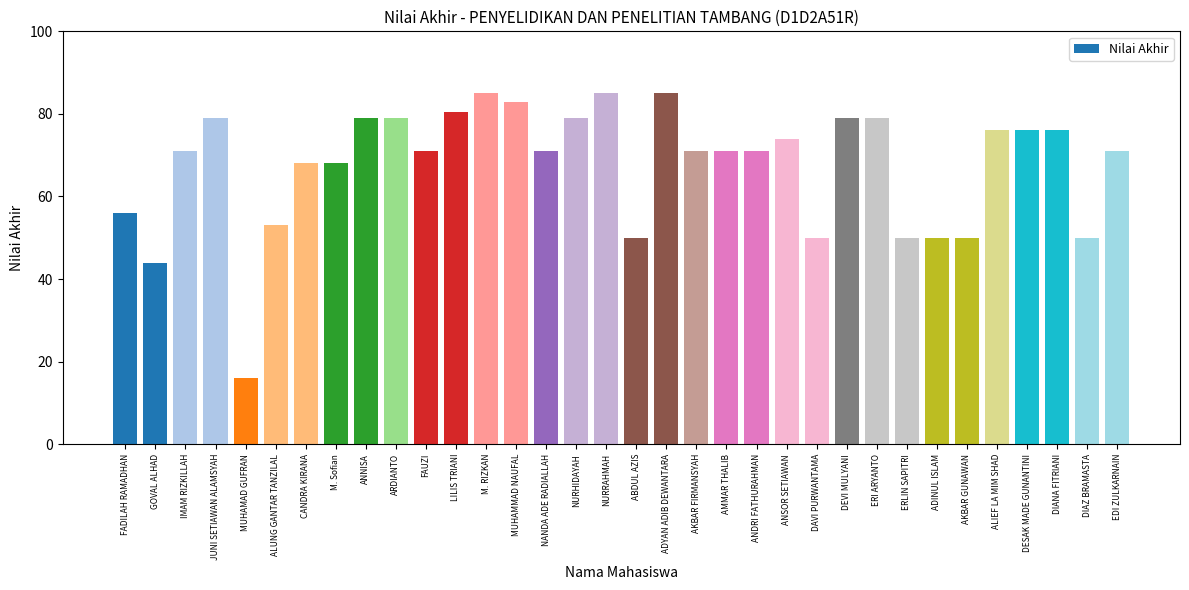

Reading left to right, extract all data points from this chart.

FADILAH RAMADHAN=56.0	GOVAL ALHAD=44.0	IMAM RIZKILLAH=71.0	JUNI SETIAWAN ALAMSYAH=79.0	MUHAMAD GUFRAN=16.0	ALUNG GANTAR TANZILAL=53.0	CANDRA KIRANA=68.0	M. Sofian=68.0	ANNISA=79.0	ARDIANTO=79.0	FAUZI=71.0	LILIS TRIANI=80.5	M. RIZKAN=85.0	MUHAMMAD NAUFAL=83.0	NANDA ADE RADIALLAH=71.0	NURHIDAYAH=79.0	NURRAHMAH=85.0	ABDUL AZIS=50.0	ADYAN ADIB DEWANTARA=85.0	AKBAR FIRMANSYAH=71.0	AMMAR THALIB=71.0	ANDRI FATHURAHMAN=71.0	ANSOR SETIAWAN=74.0	DAVI PURWANTAMA=50.0	DEVI MULYANI=79.0	ERI ARYANTO=79.0	ERLIN SAPITRI=50.0	ADINUL ISLAM=50.0	AKBAR GUNAWAN=50.0	ALIEF LA MIM SHAD=76.0	DESAK MADE GUNANTINI=76.0	DIANA FITRIANI=76.0	DIAZ BRAMASTA=50.0	EDI ZULKARNAIN=71.0